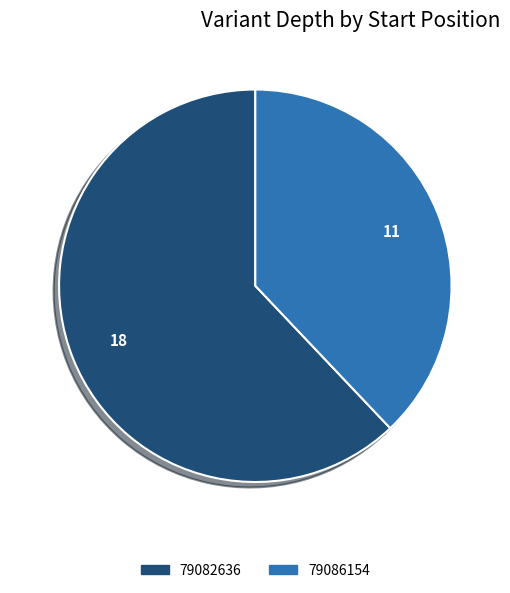

Is there any slice that represents more than half of the pie?

Yes